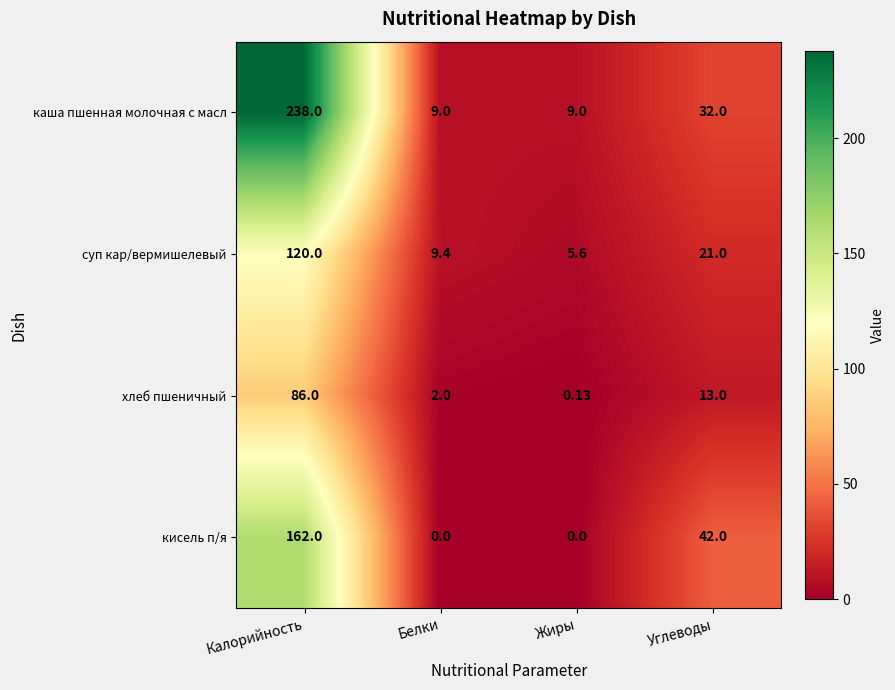

How many data points in суп кар/вермишелевый are less than 21?

2